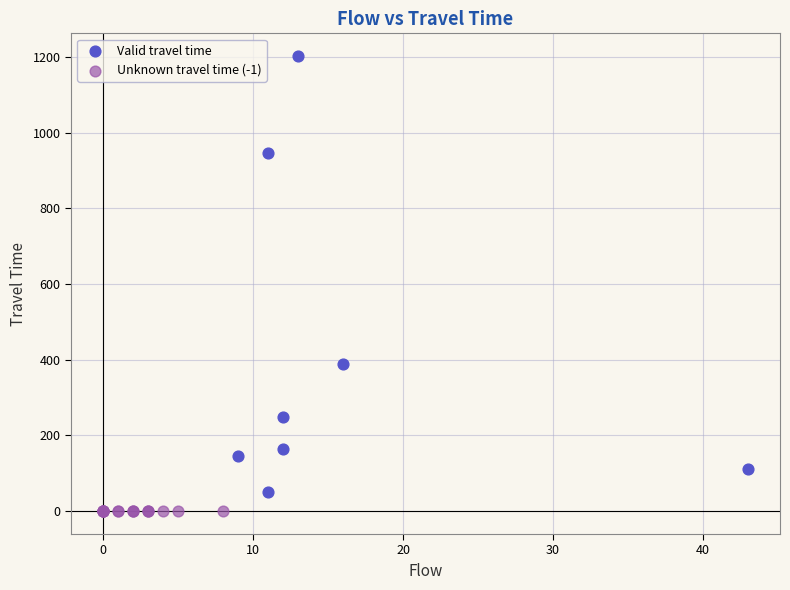

Which series reaches the maximum Y coordinate?

Valid travel time